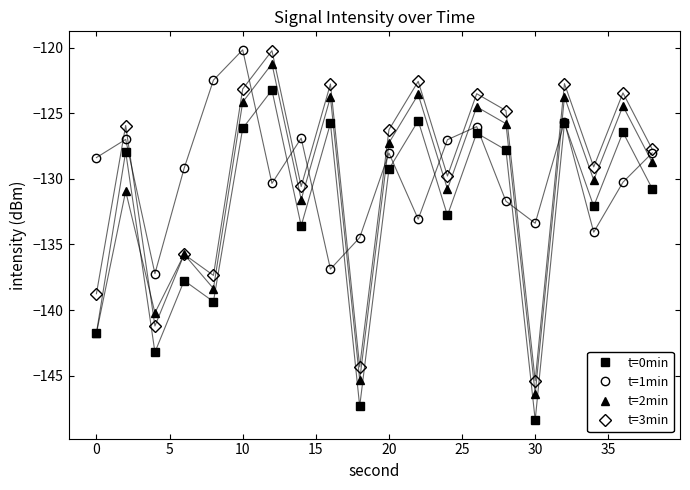

What are all the series names shown in the legend?

t=0min, t=1min, t=2min, t=3min